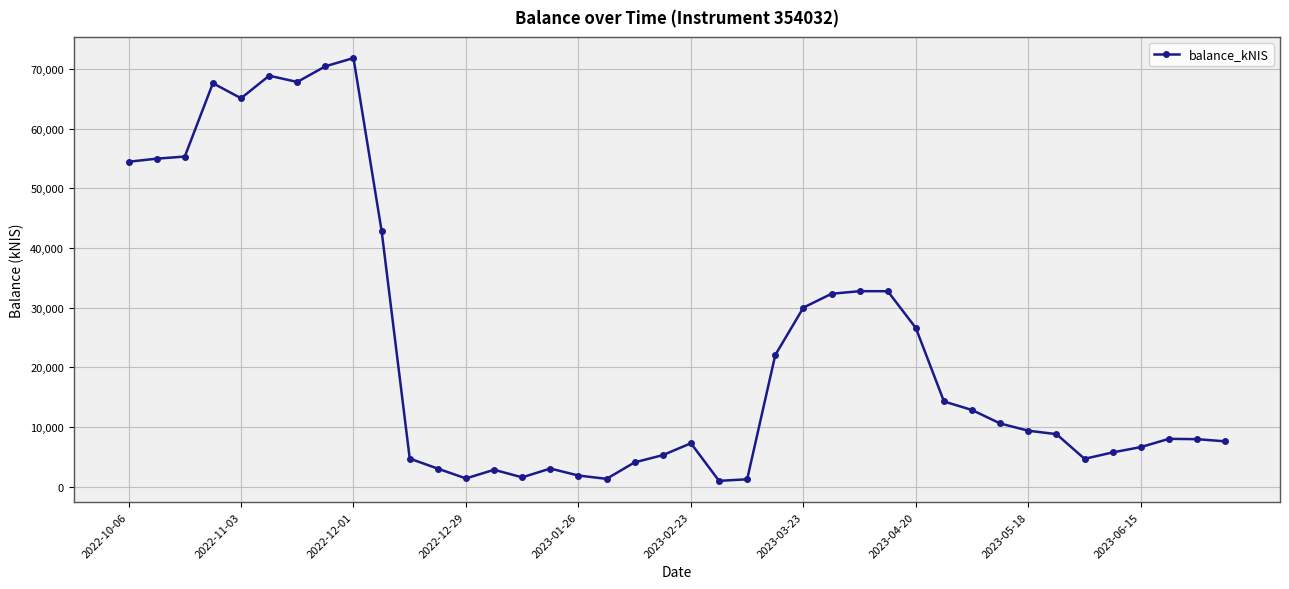

True or false: the data has more than 2 interior local peaks.

True